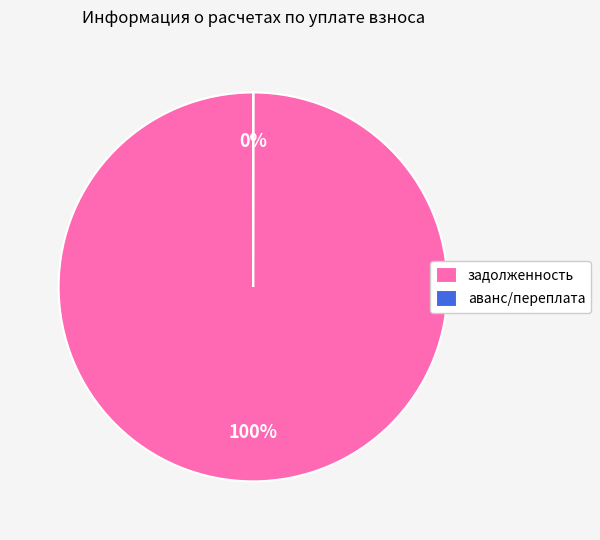

The задолженность slice represents 100% of the pie. True or false?

True